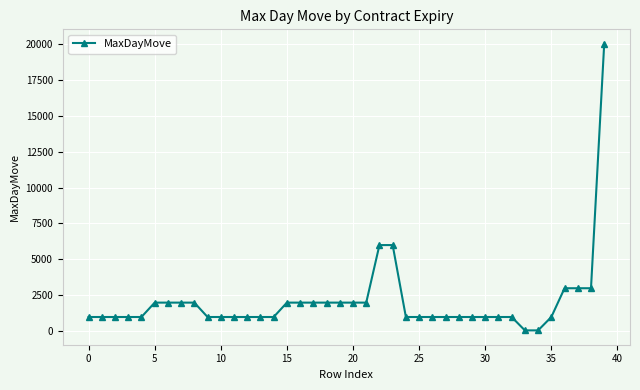

What is the sum of all values?

84140